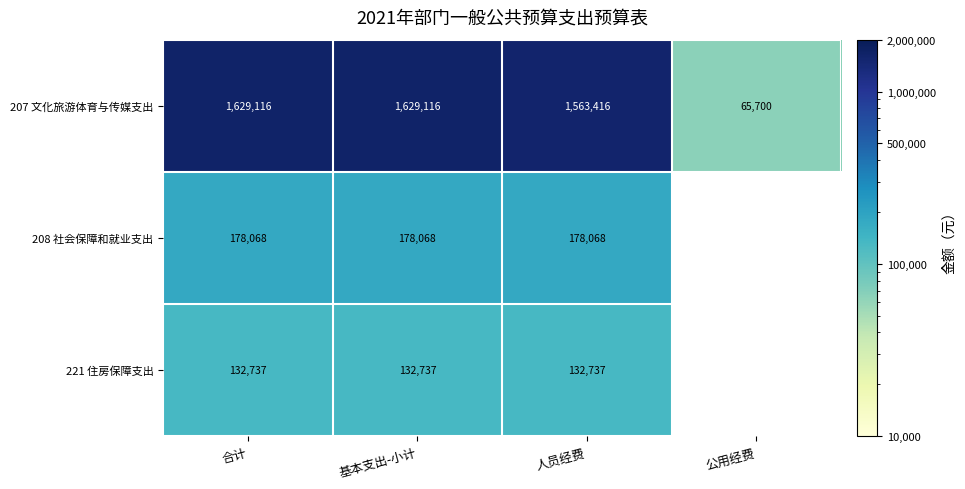

At 基本支出-小计, list the series in order from largest to smallest.

207 文化旅游体育与传媒支出, 208 社会保障和就业支出, 221 住房保障支出